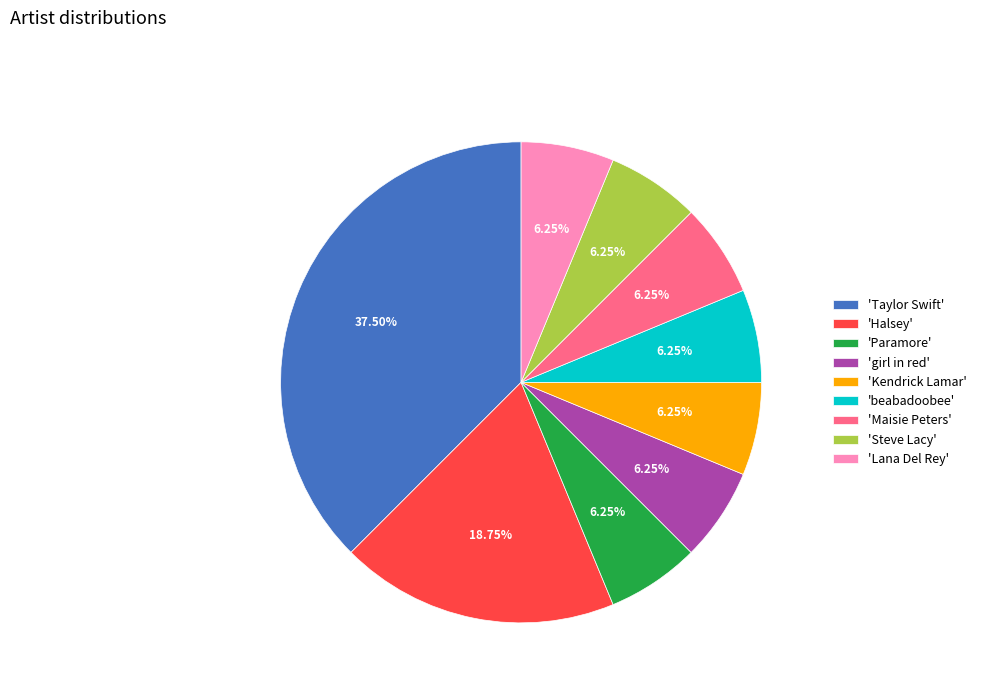

Approximately how many times larger is the value at 'beabadoobee' compared to 'Halsey'?

0.3